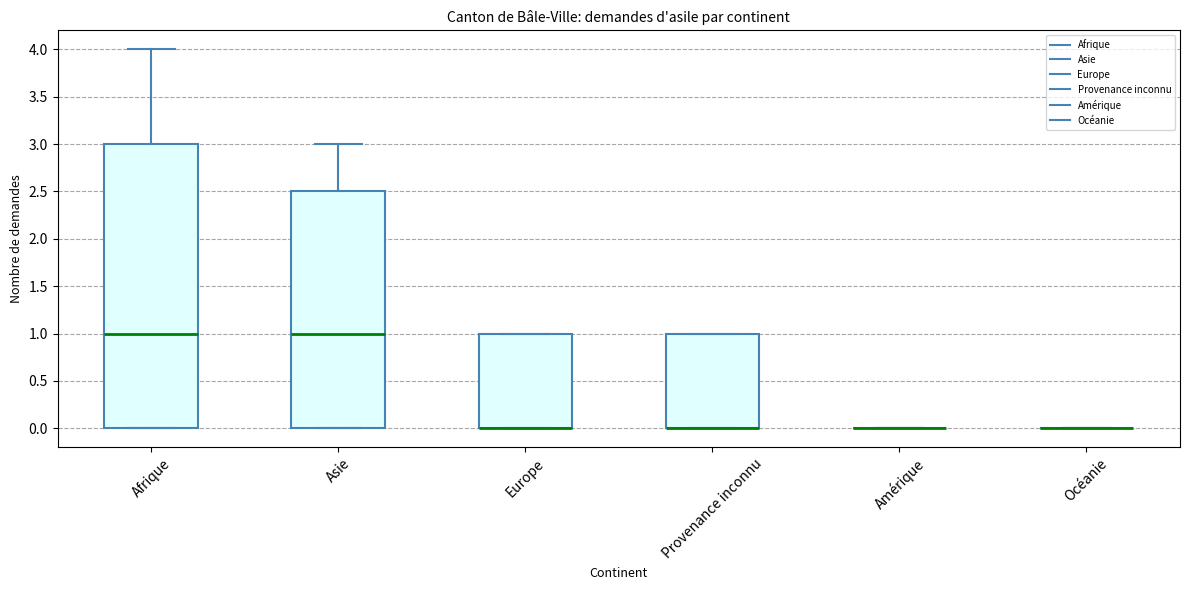

Where does the median line of the box for Afrique sit on the y-axis? The values are not printed on the chart, so give them approximately, as read against the axis.

1.0